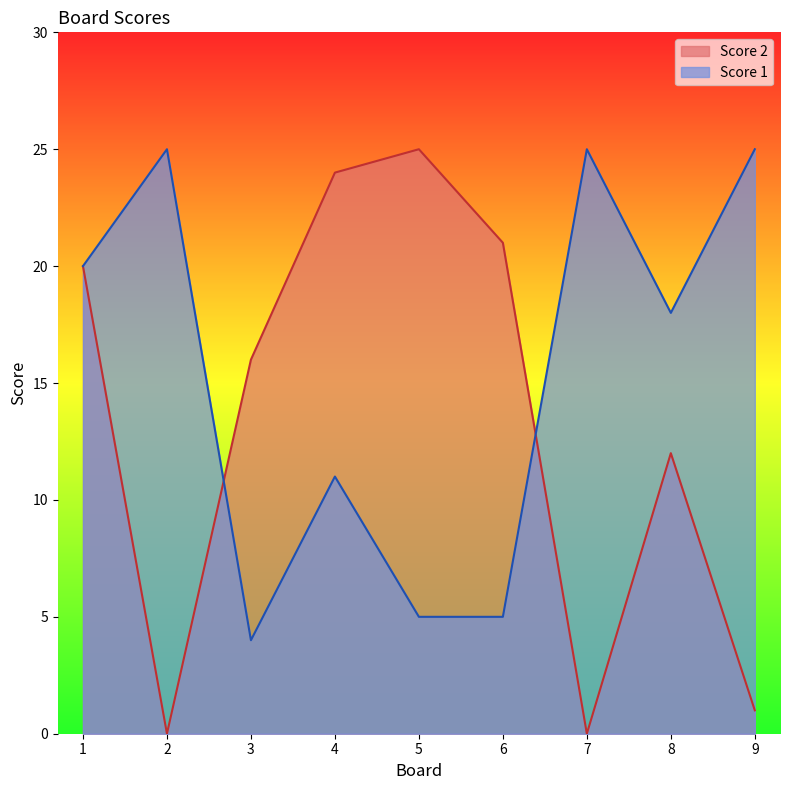

Is it true that Score 1 equals 25 at 7?

True